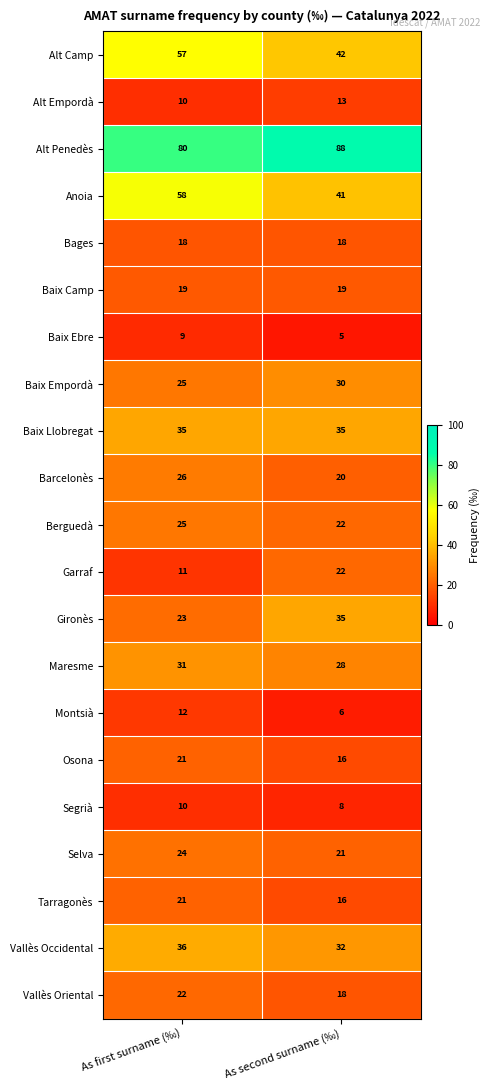

What is the total value across all series at As second surname (‰)?

535